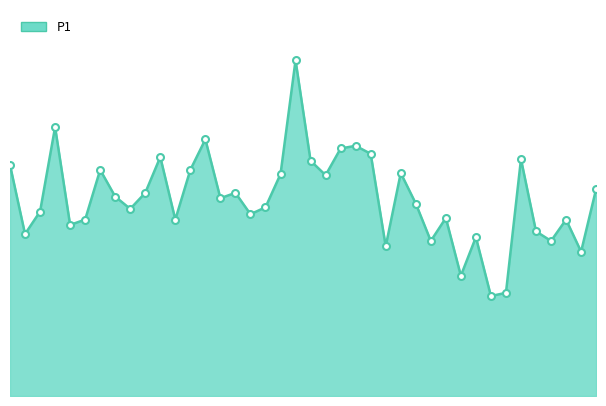

Is this an area chart (filled region under the line)?

Yes